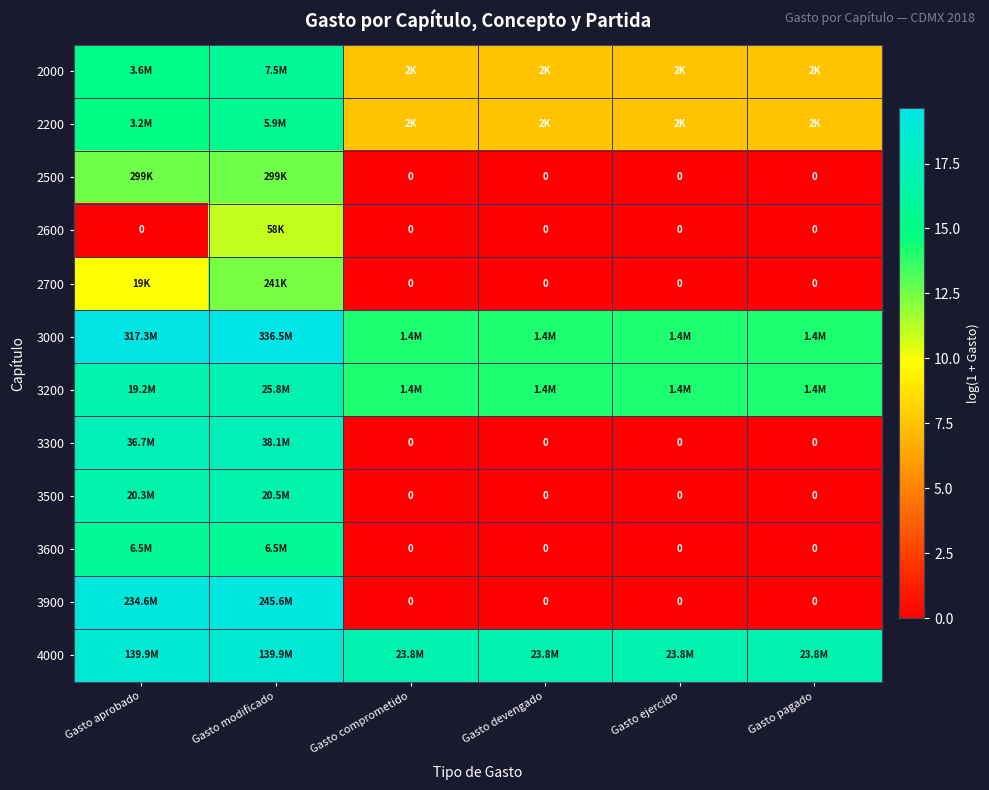

At which category does the chart reach its minimum across all series?

Gasto comprometido